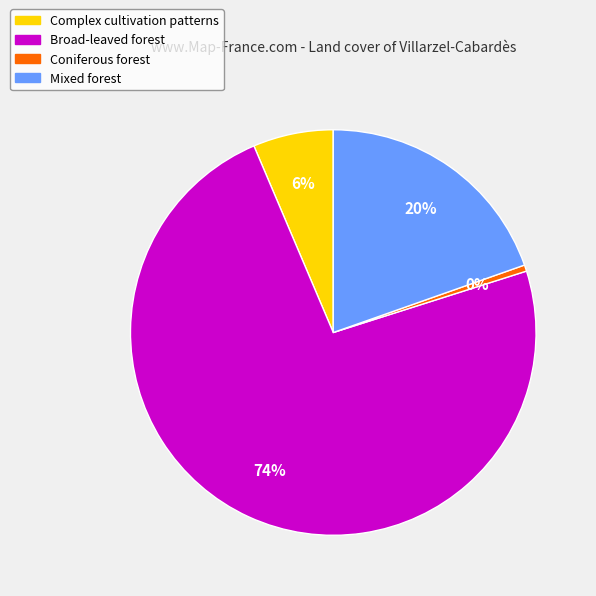

How many slices are in this pie chart?

4